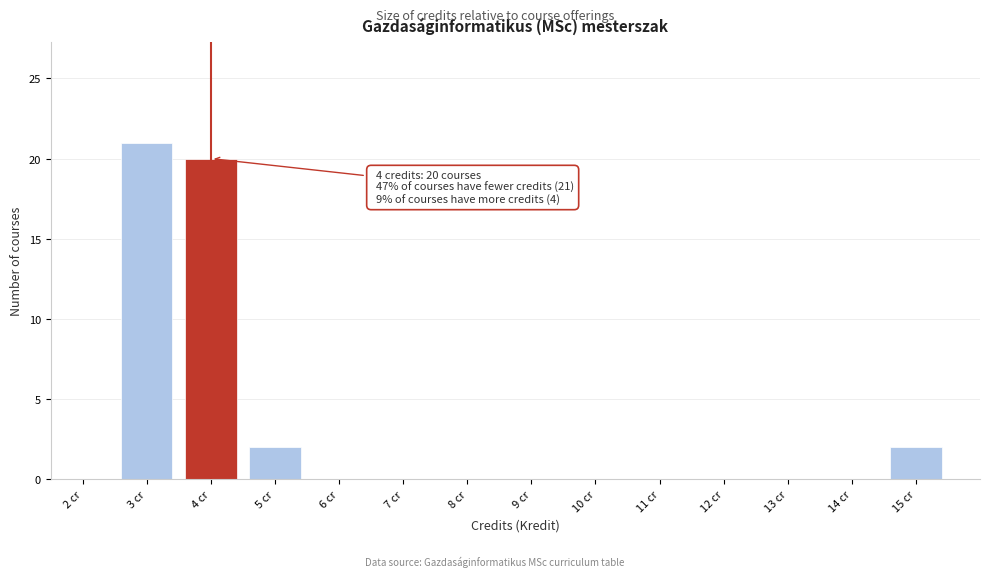

Which range on the x-axis has the tallest bar?

2.5 to 3.5